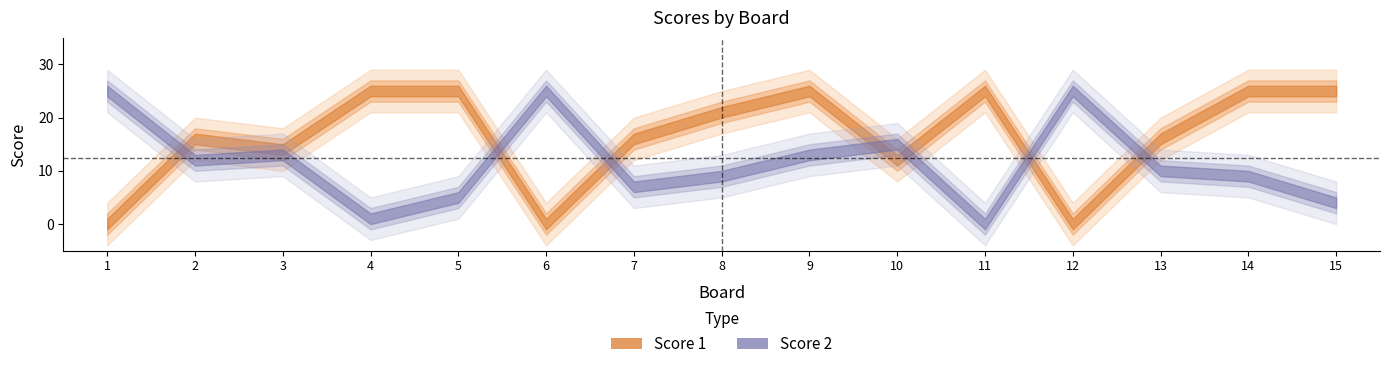

How many intersections are there between Score 1 and Score 2?

7